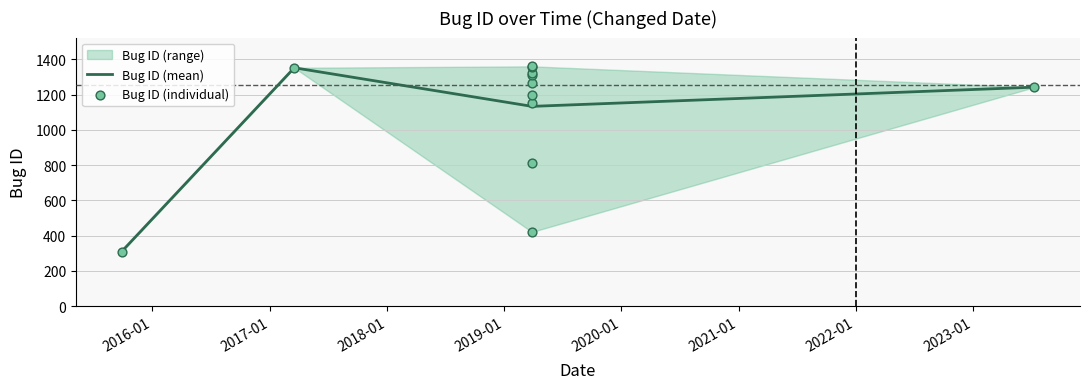

Between 2019-03-29 and 2019-03-29, which is larger?

2019-03-29